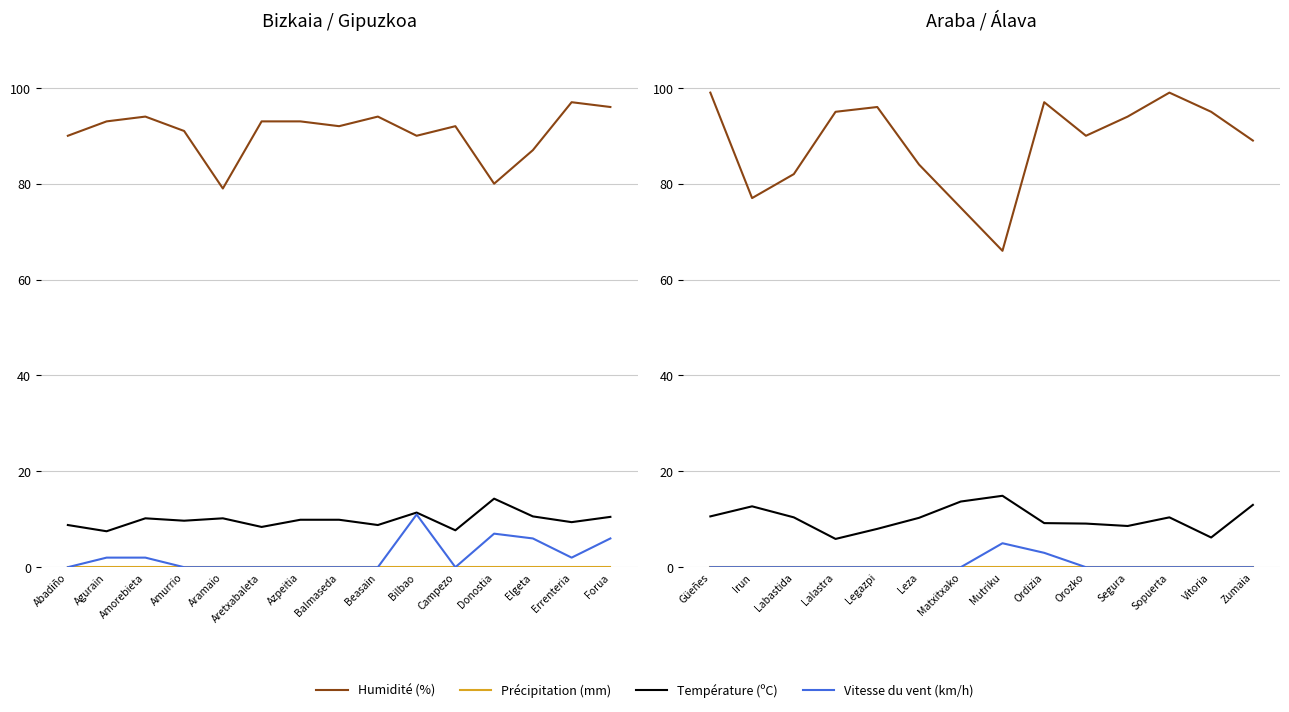

What is the value of the Température (ºC) point at the 12th from the left?

10.4